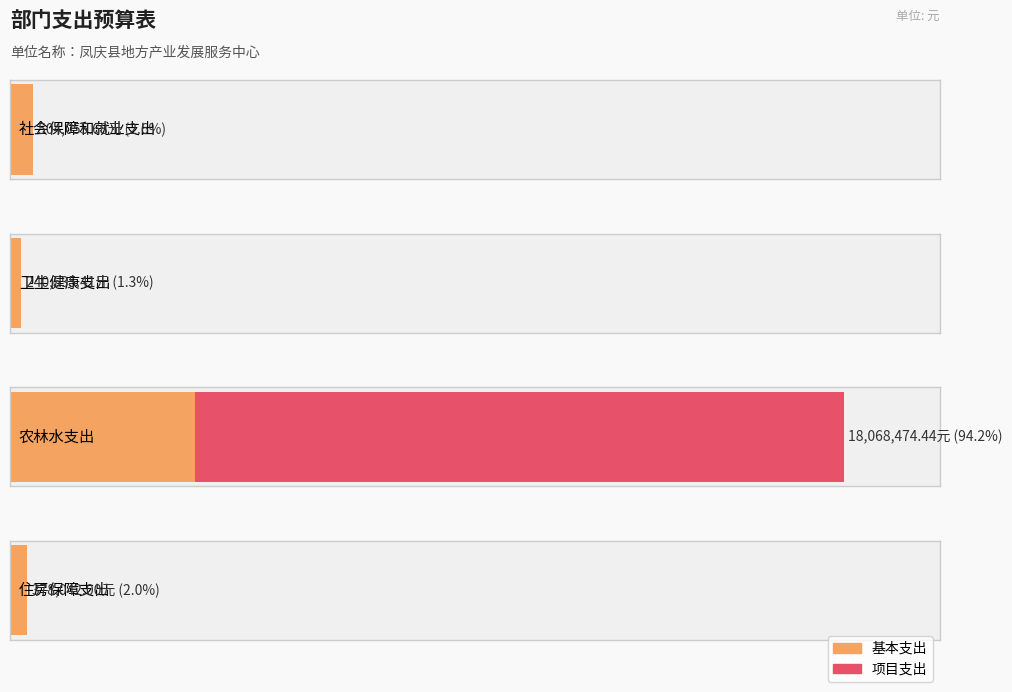

Between 社会保障和就业支出 and 住房保障支出, which is larger?

社会保障和就业支出